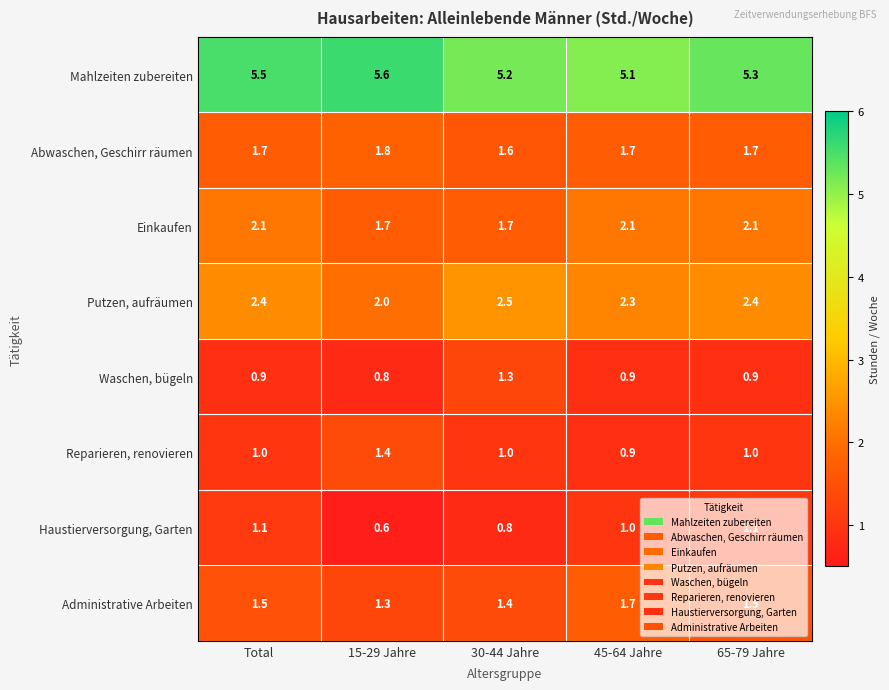

At how many categories does at least one series exceed 4?

5